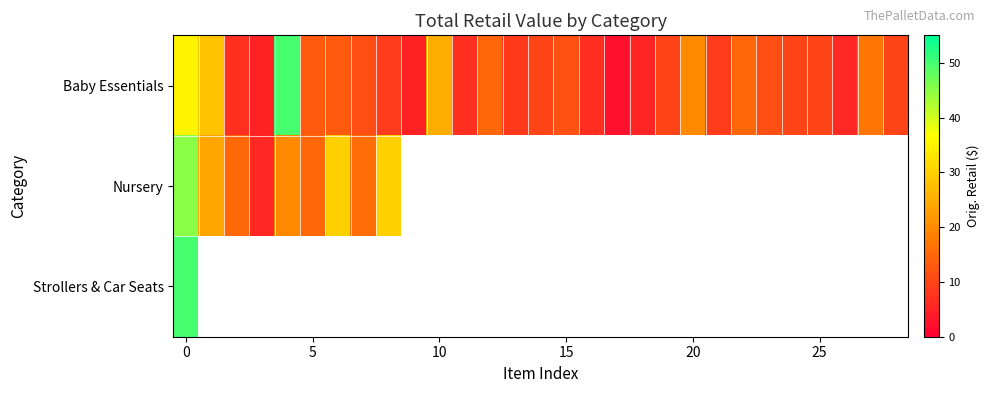

The value of row_0 at 28 is 13.9. True or false?

False